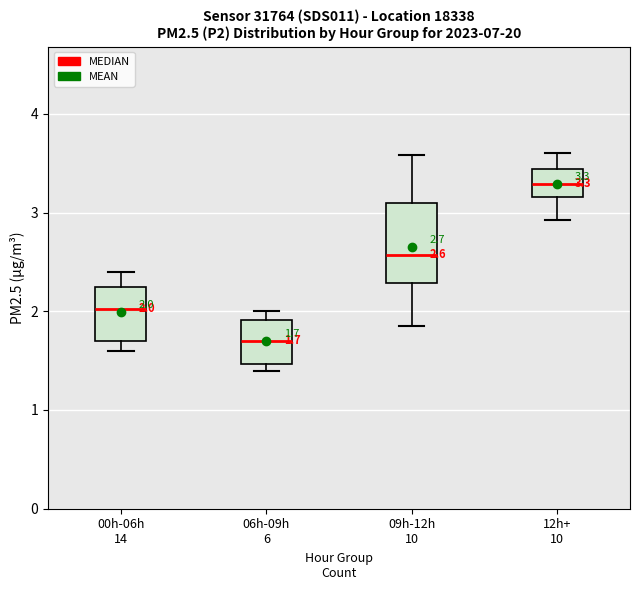

Comparing the boxes themselves (not the whiskers), which one is the tallest?

09h-12h 10